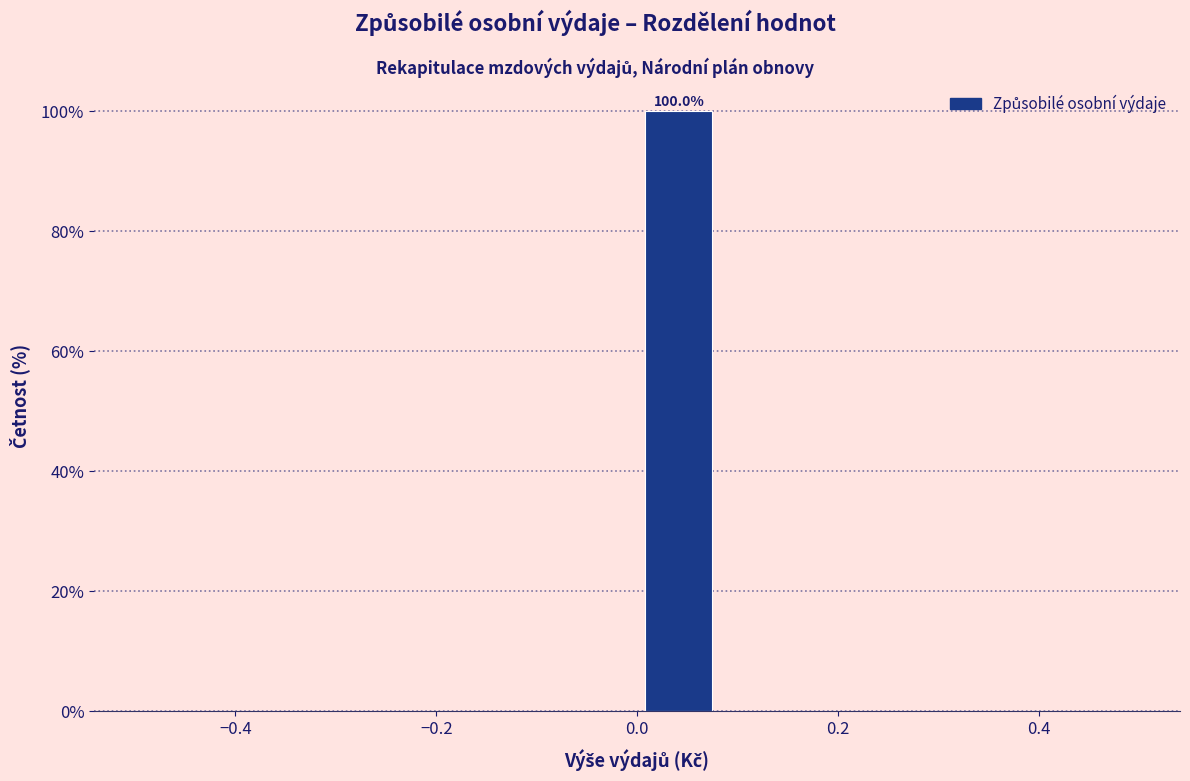

Over which range of the x-axis is the bar tallest?

0.00 to 0.08